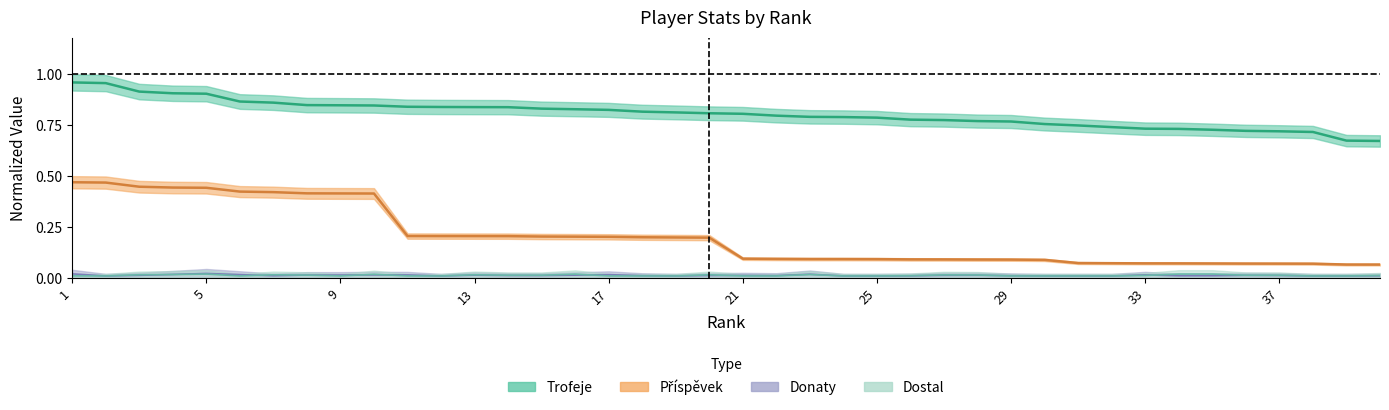

Which series has the largest total across all categories?

Trofeje